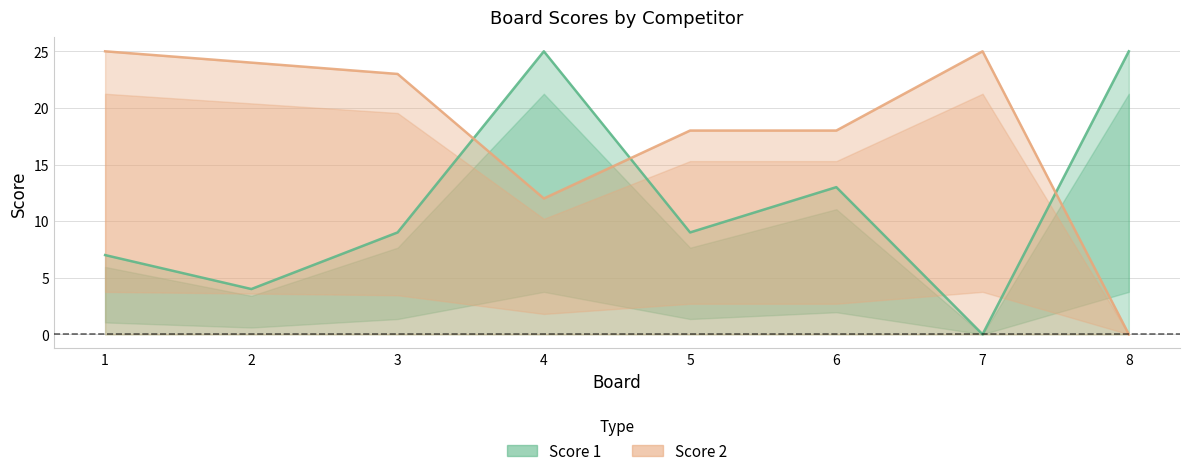

Does the chart display data point markers on the line(s)?

No